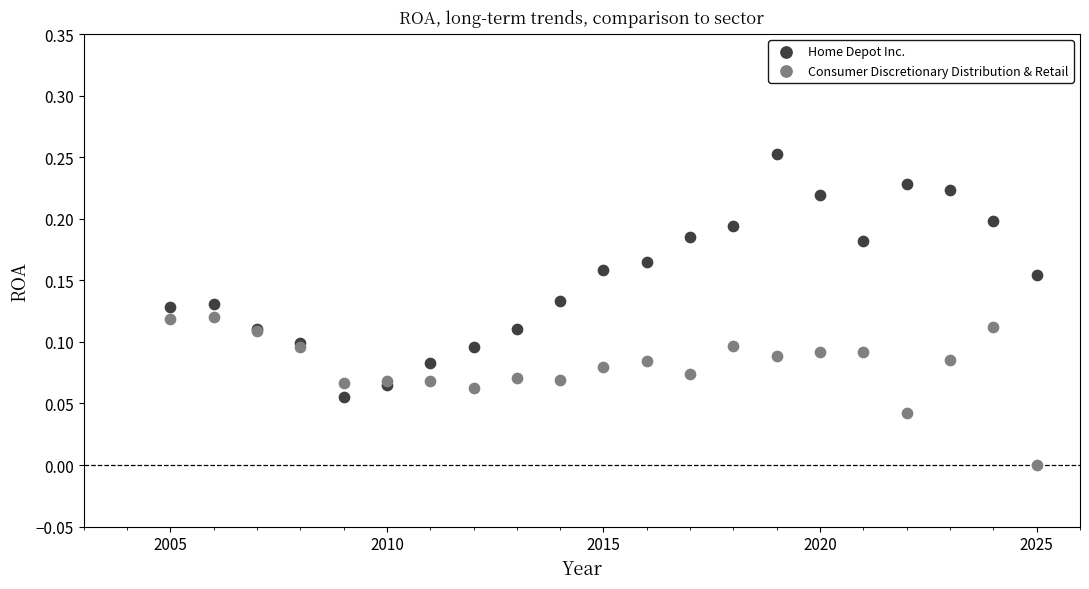

Which series has the widest spread of Y values?

Home Depot Inc.